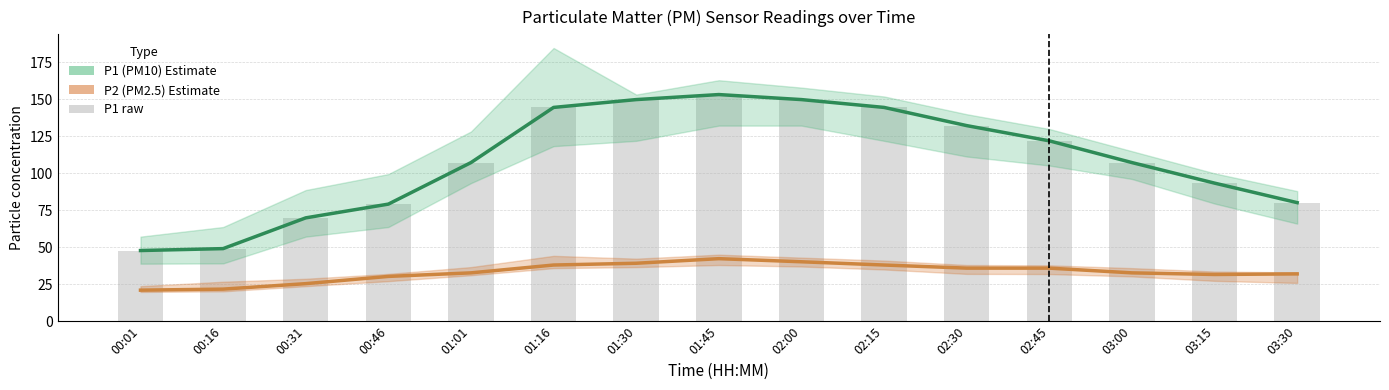

Count the number of categories in the chart.

15